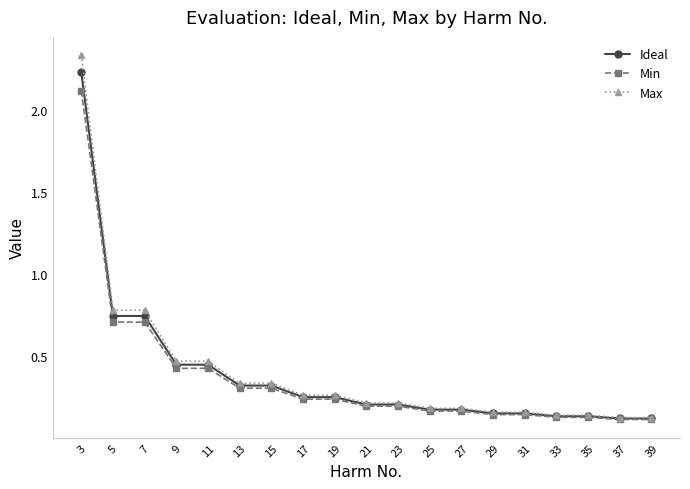

At which category is the sum across all series the highest?

3